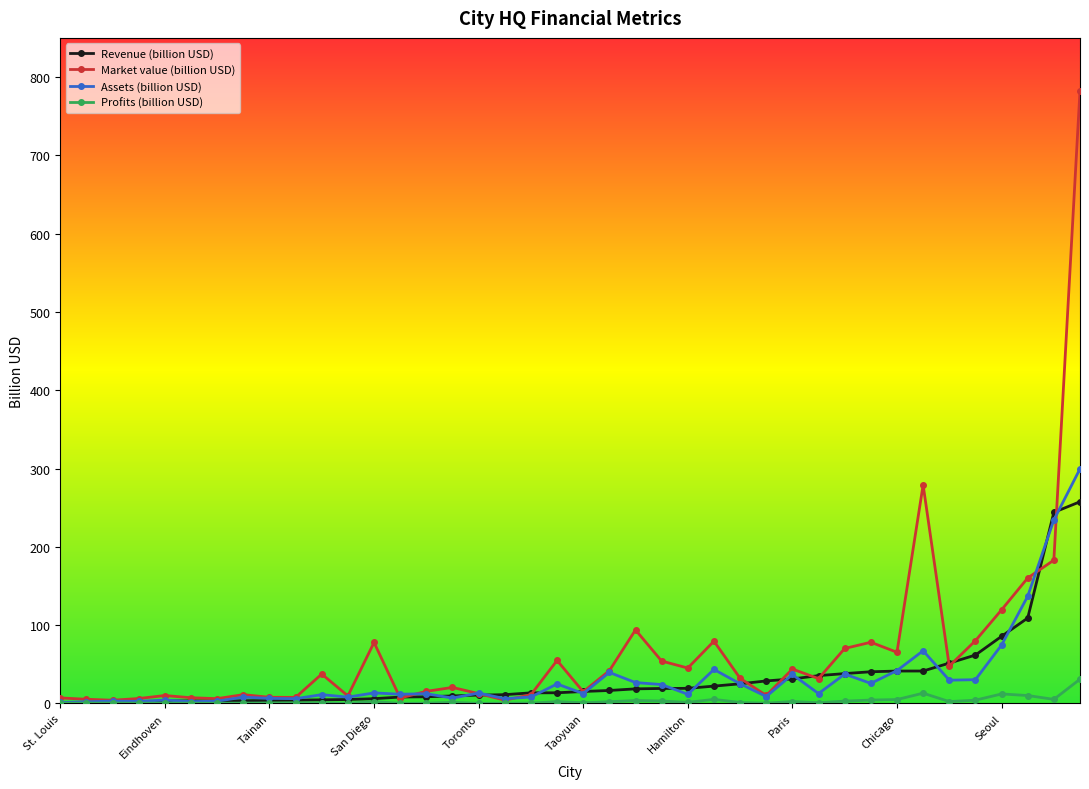

What is the sum of all Market value (billion USD) values?

2635.6